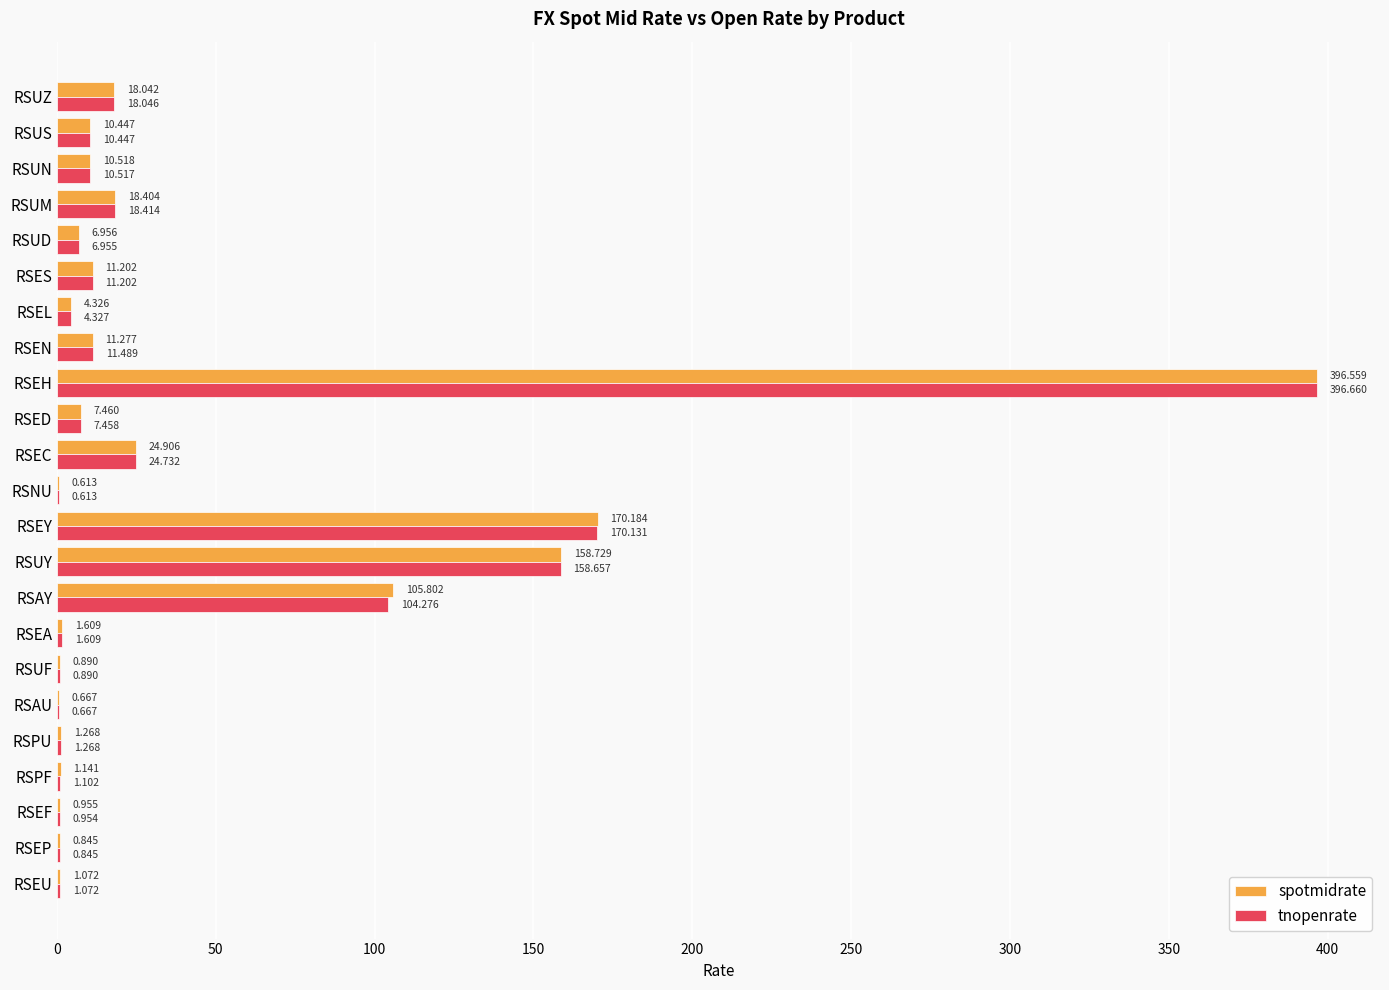

At which label does spotmidrate reach its peak?

RSEH